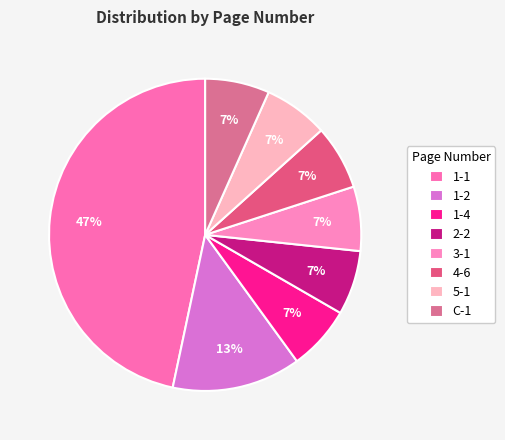

What is the smallest slice in the pie chart?

1-4